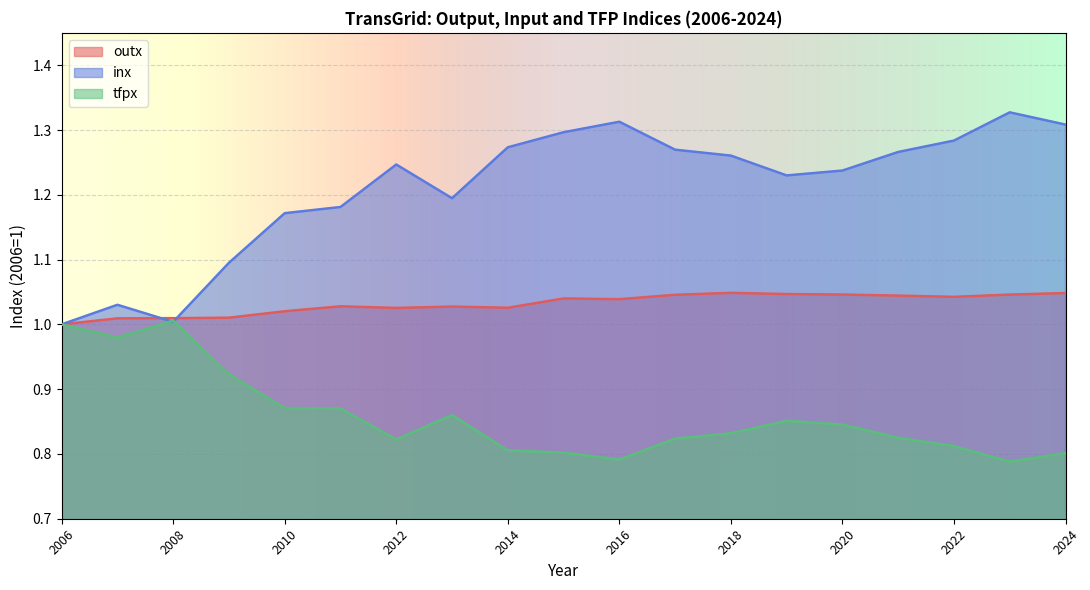

List the series in order of their overall mean, lowest first.

tfpx, outx, inx